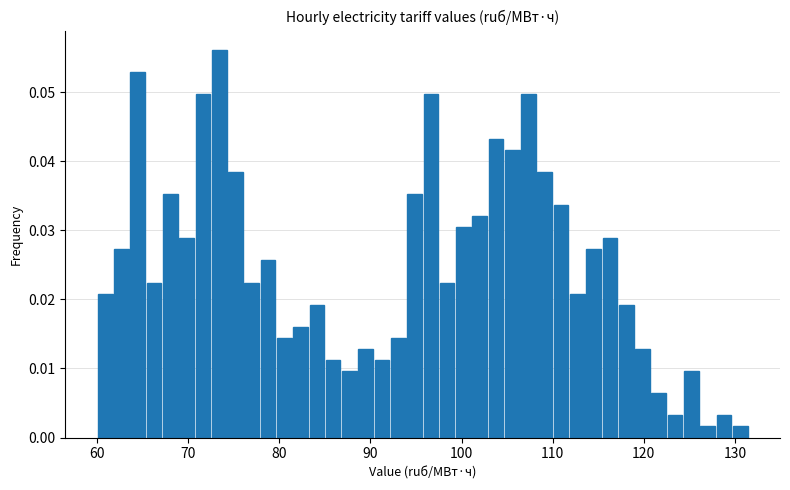

Around what value on the x-axis is the tallest bar? Give the approximate position of its centre, as read against the axis.

73